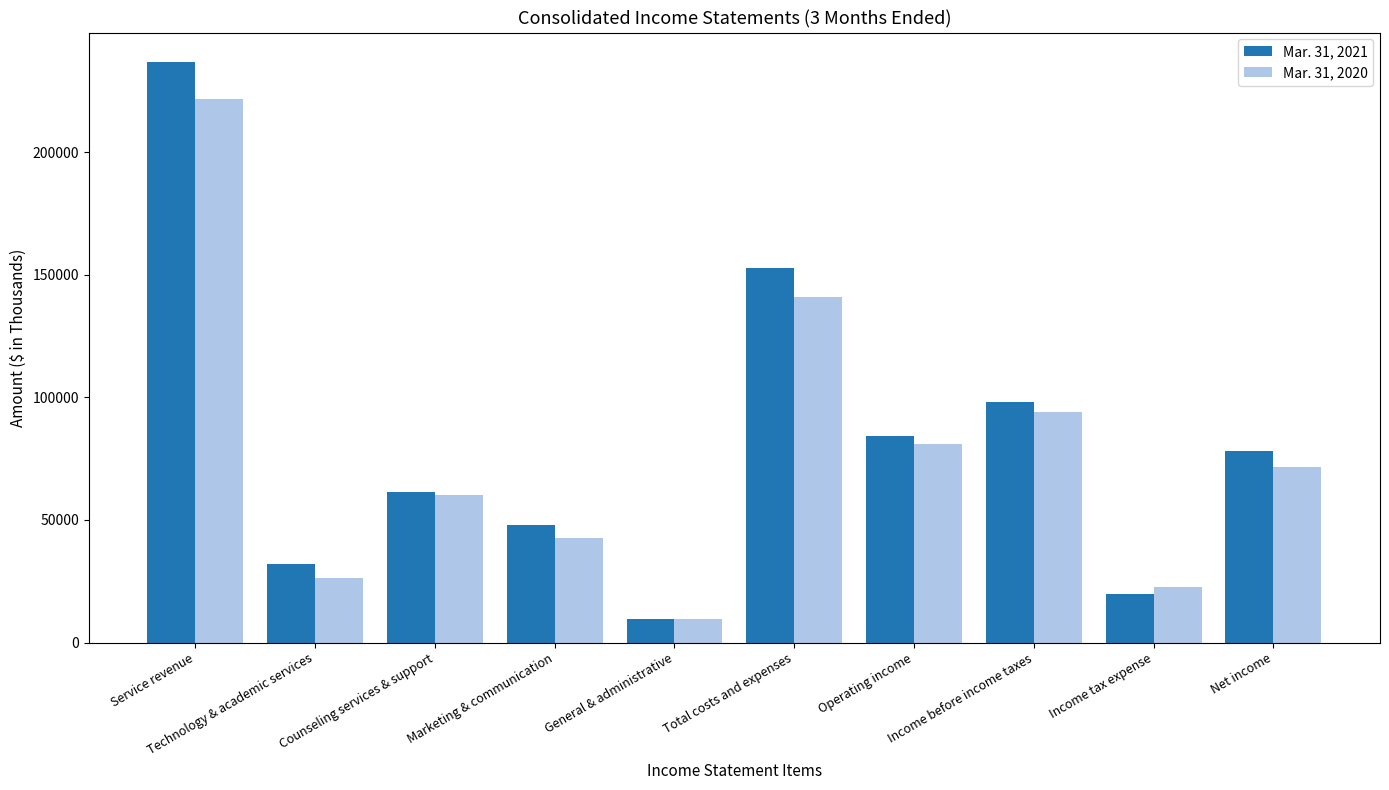

Is it true that Mar. 31, 2021 equals 61239 at Counseling services & support?

True